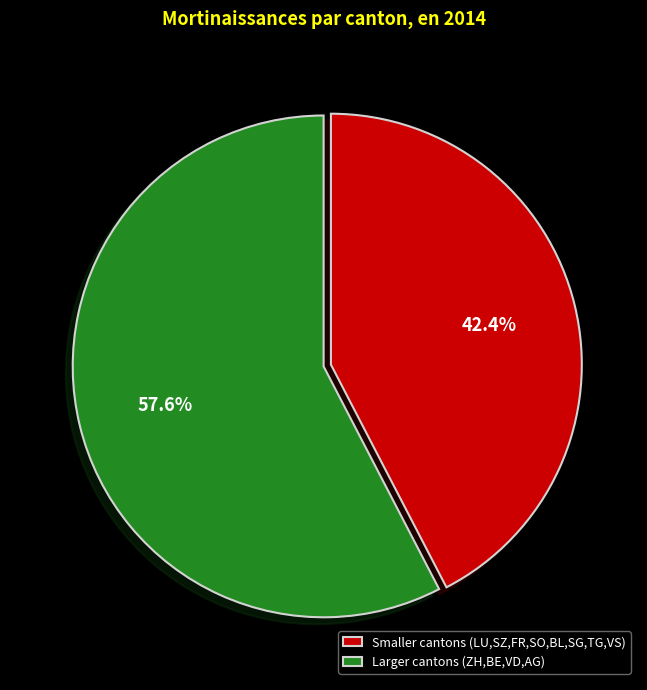

Approximately how many times larger is the value at Larger cantons (ZH,BE,VD,AG) compared to Smaller cantons (LU,SZ,FR,SO,BL,SG,TG,VS)?

1.4